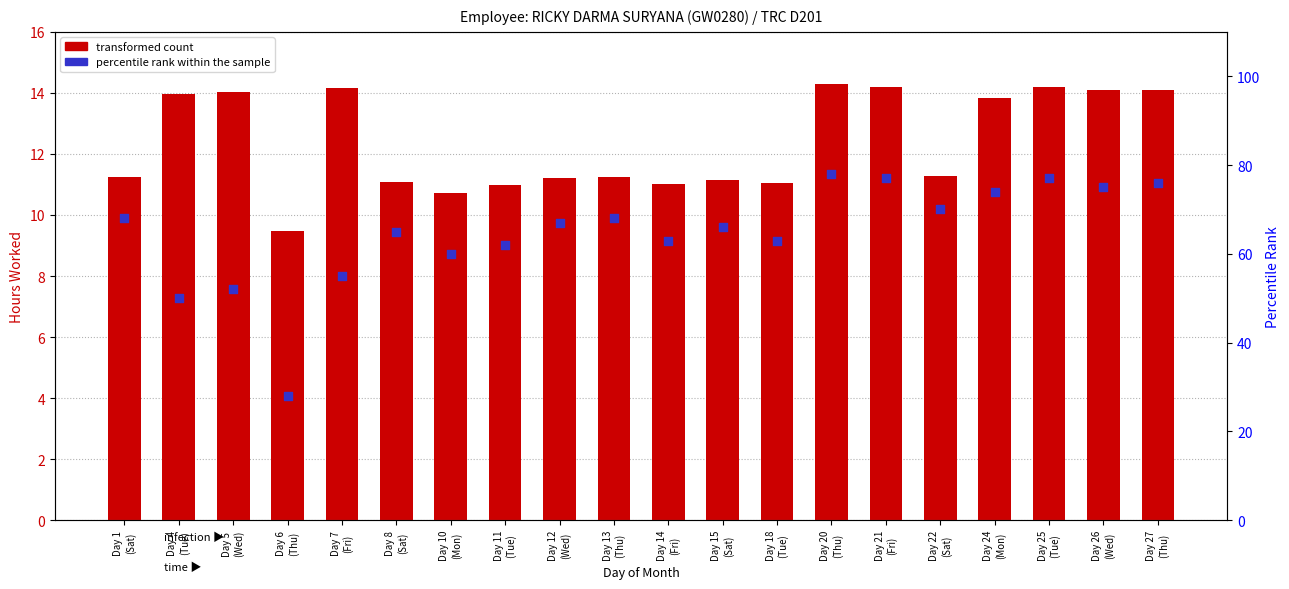

What is the total value across all series at Day 22
(Sat)?

81.3